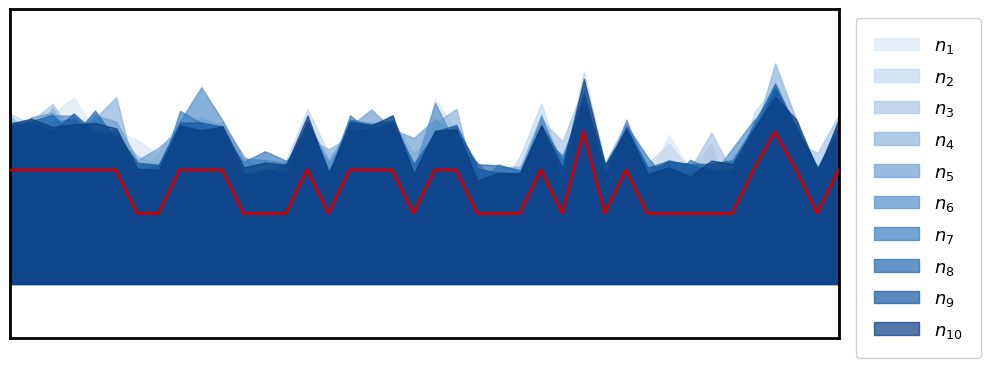

The value at 14 is 13. True or false?

False